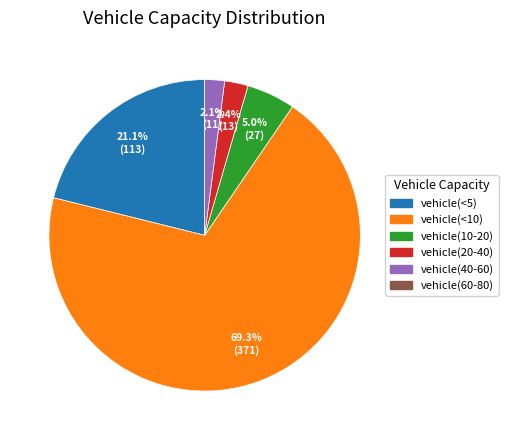

Is there a majority slice in this chart?

Yes